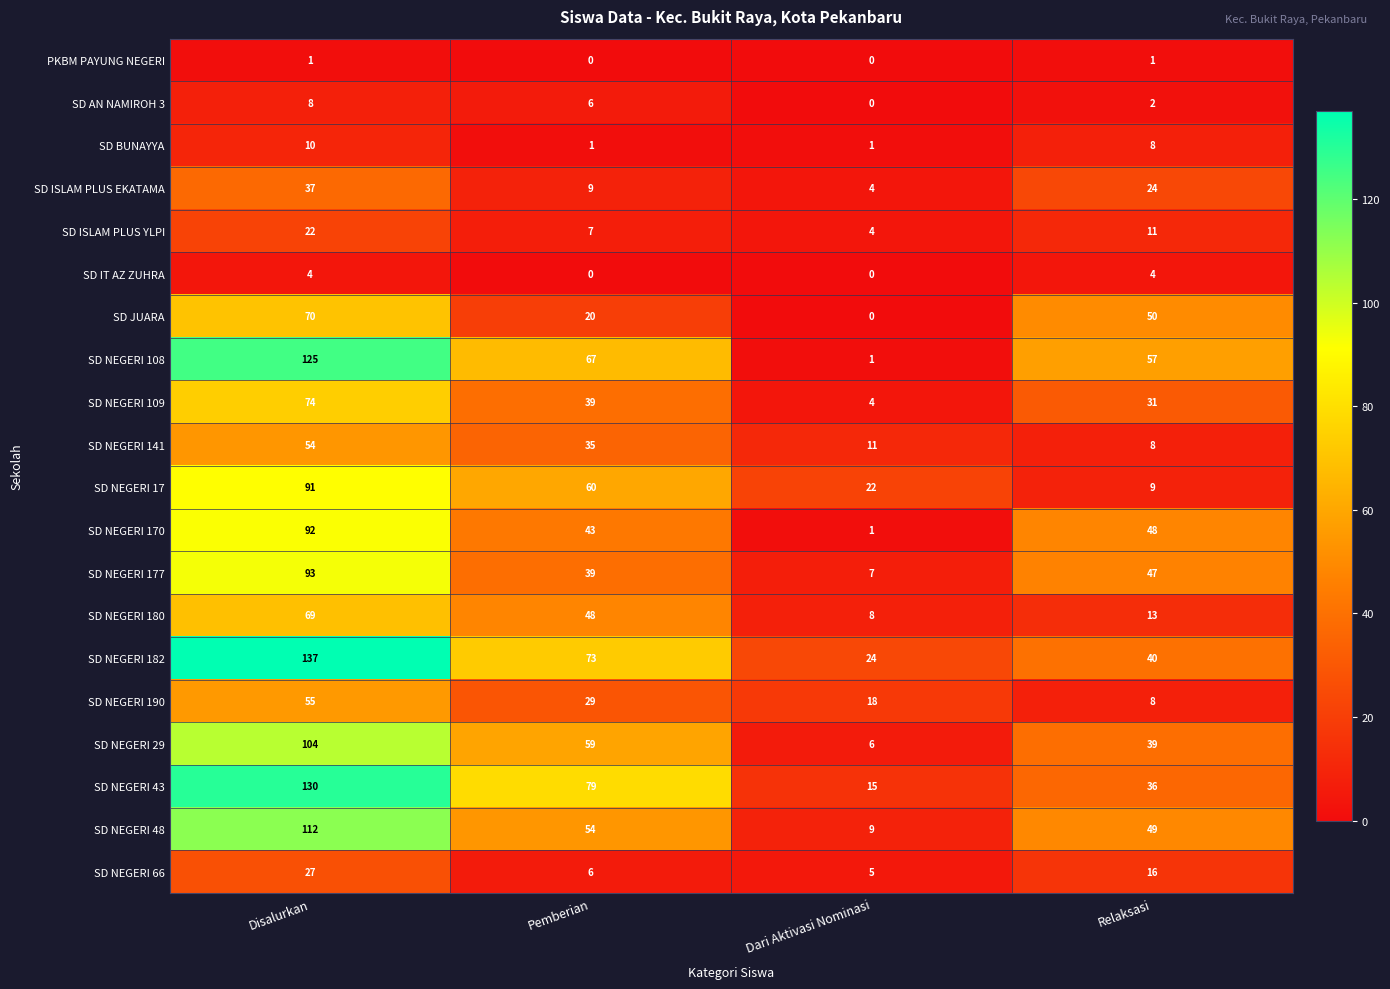

What is the difference between the SD NEGERI 29 values at Disalurkan and Dari Aktivasi Nominasi?

98